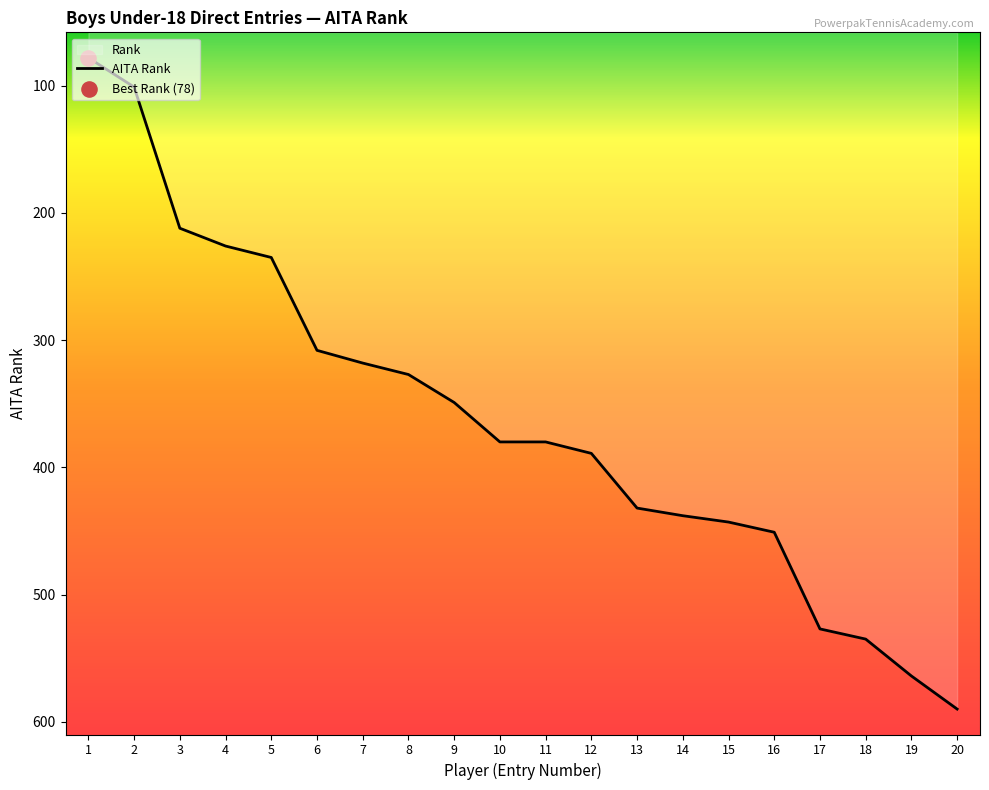

What is the change in value from 1 to 5?

+157